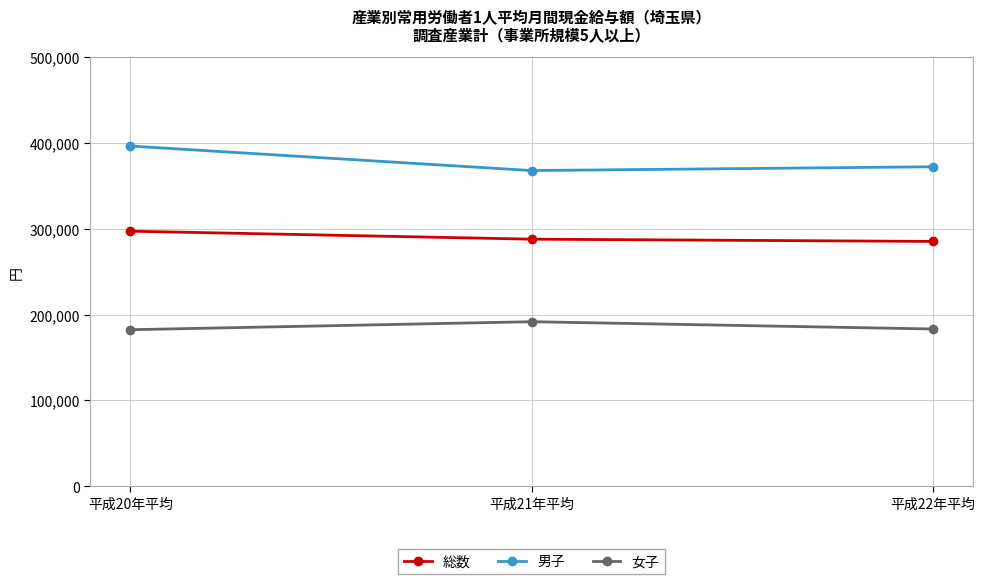

At how many categories does at least one series exceed 304178?

3